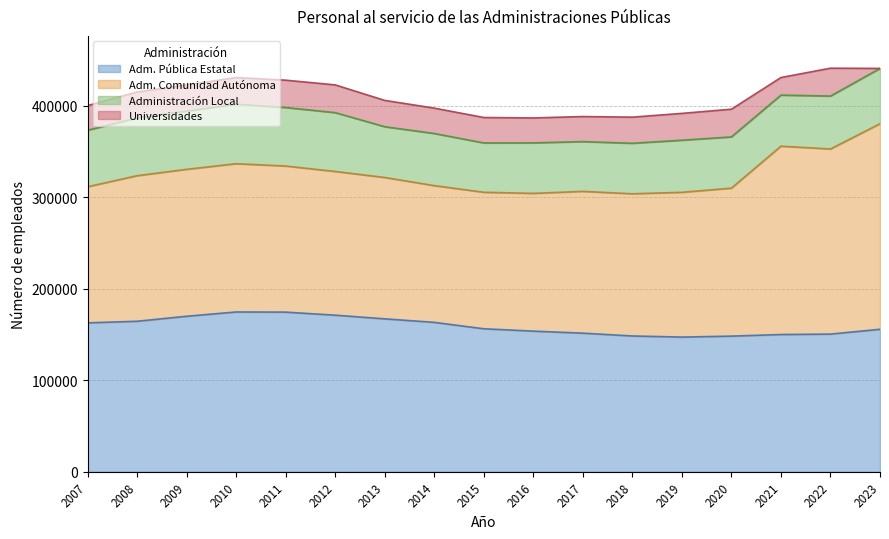

True or false: Adm. Comunidad Autónoma and Universidades cross at least once.

False